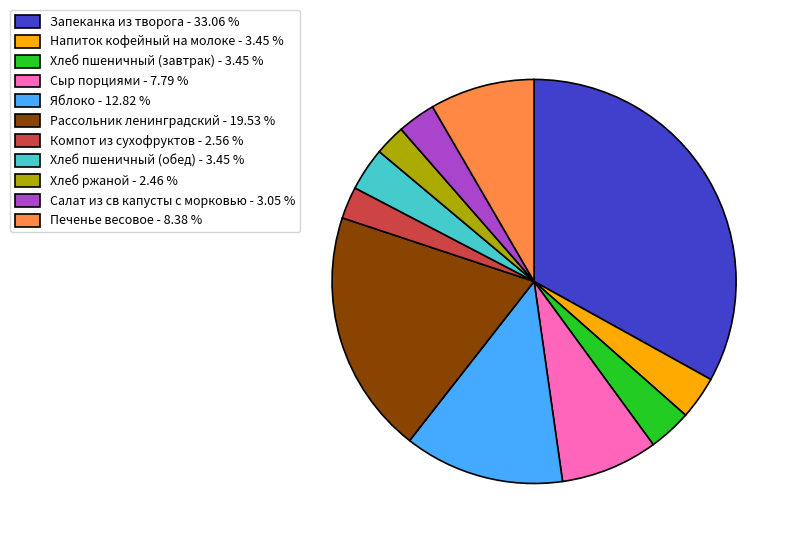

Is the sum of Хлеб ржаной - 2.46 % and Сыр порциями - 7.79 % greater than half?

No